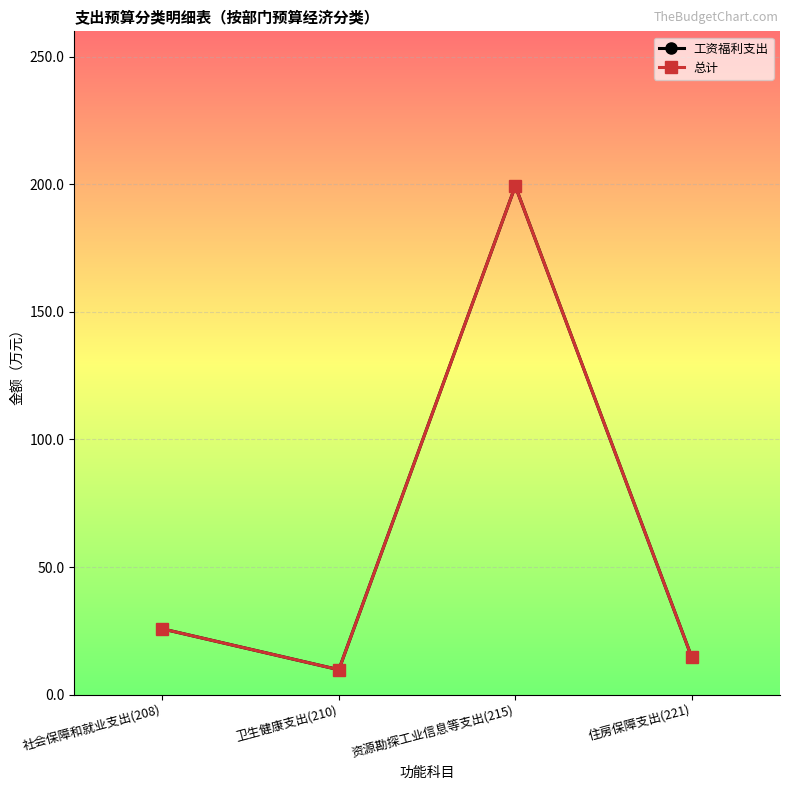

Read the 总计 value at 卫生健康支出(210).

9.7